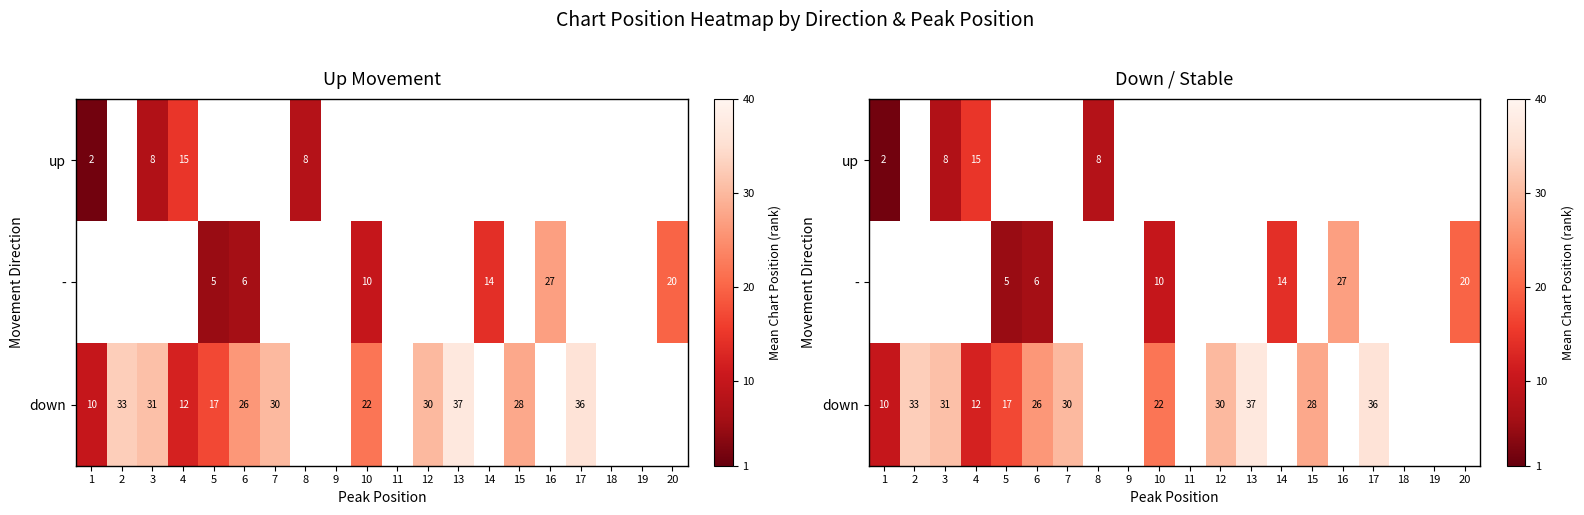

At which label is down closest to 23?

10